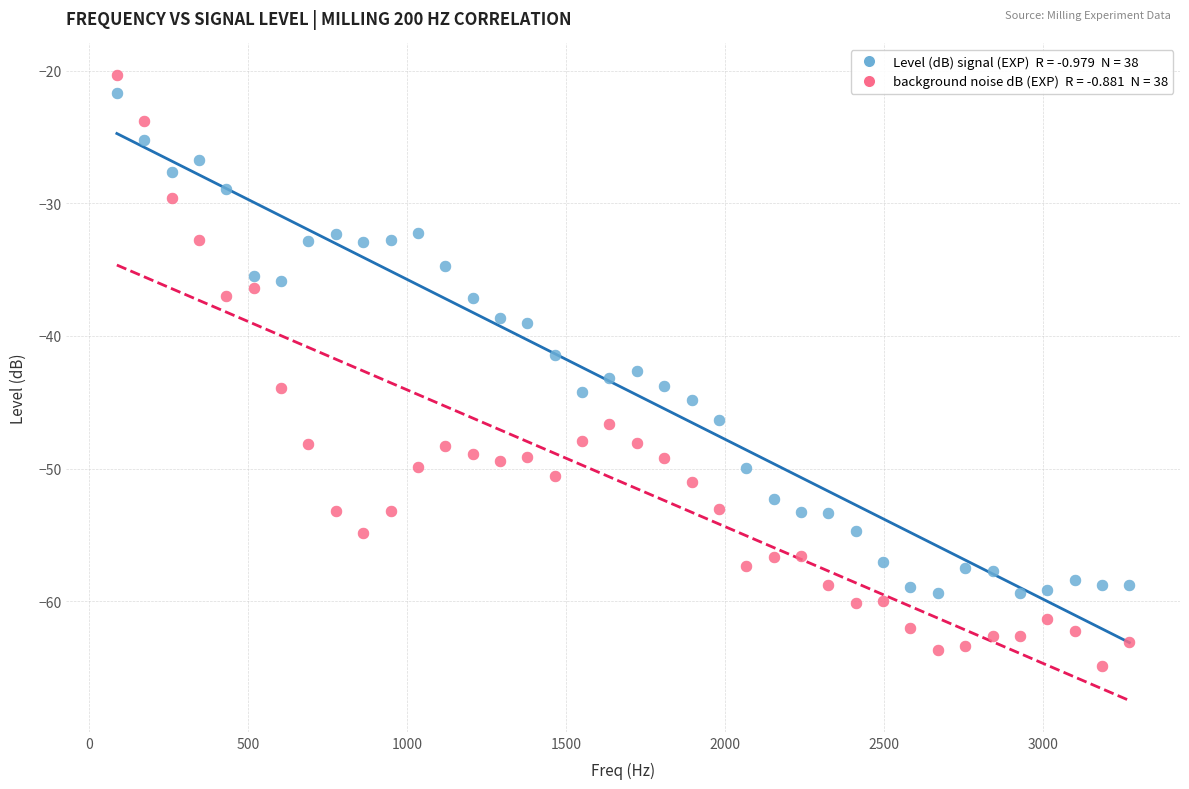

Across all data points, what is the range of Y values (max minus min)?

44.5